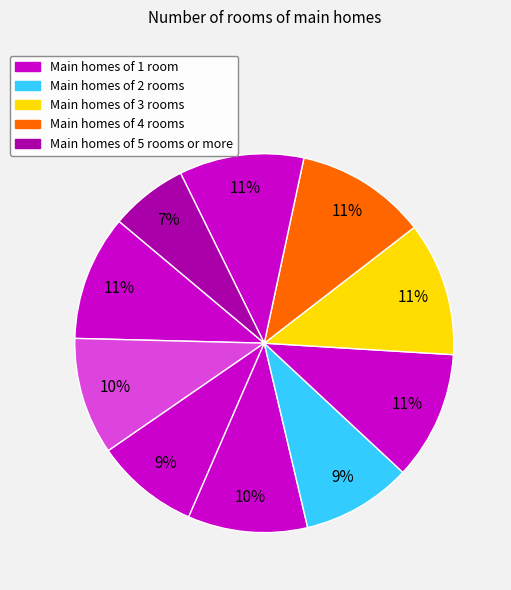

Rank the categories by value from highest to lowest.

pct65, pct75, pct55, pct05, pct85, pct35, pct15, pct45, pct25, pct95